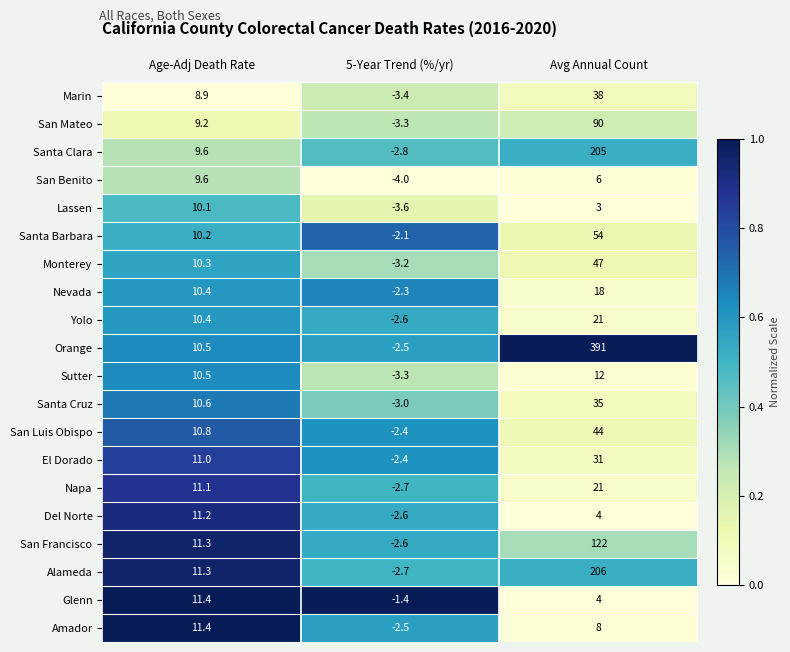

The value of Santa Cruz at Avg Annual Count is 35.0. True or false?

True